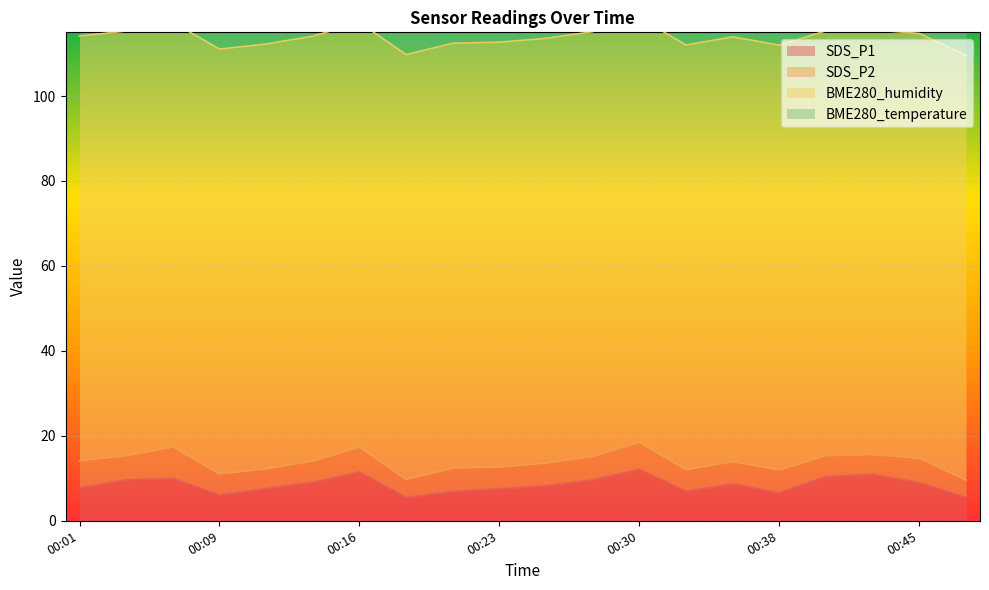

True or false: BME280_temperature and BME280_humidity intersect in this chart.

False